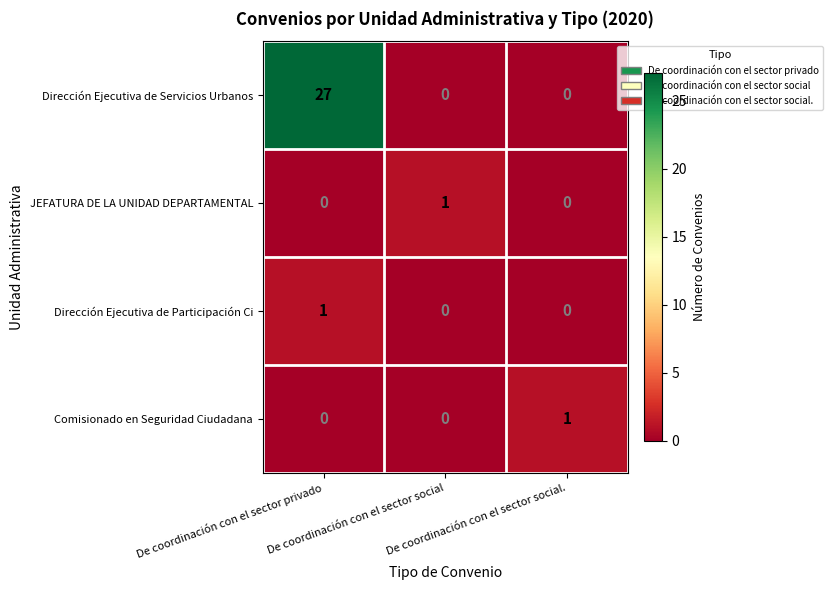

What is the difference between the highest and lowest values at De coordinación con el sector social.?

1